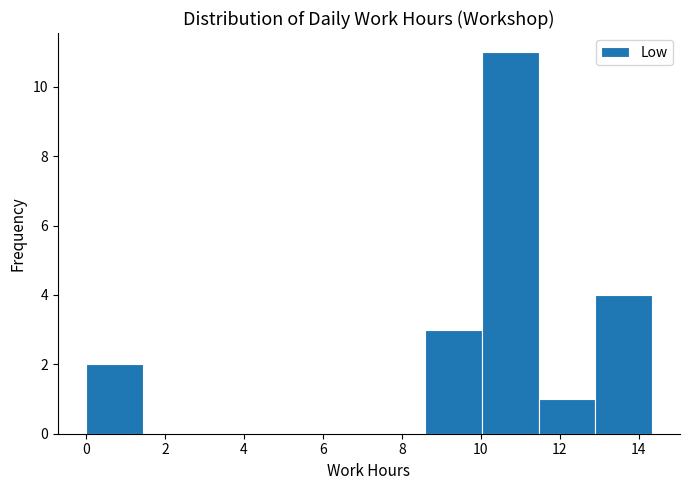

Which range on the x-axis has the tallest bar?

10.0 to 11.4